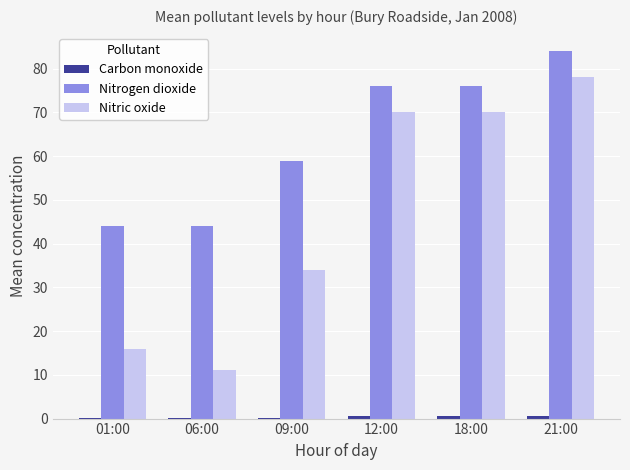

What is the total value across all series at 09:00?

93.2